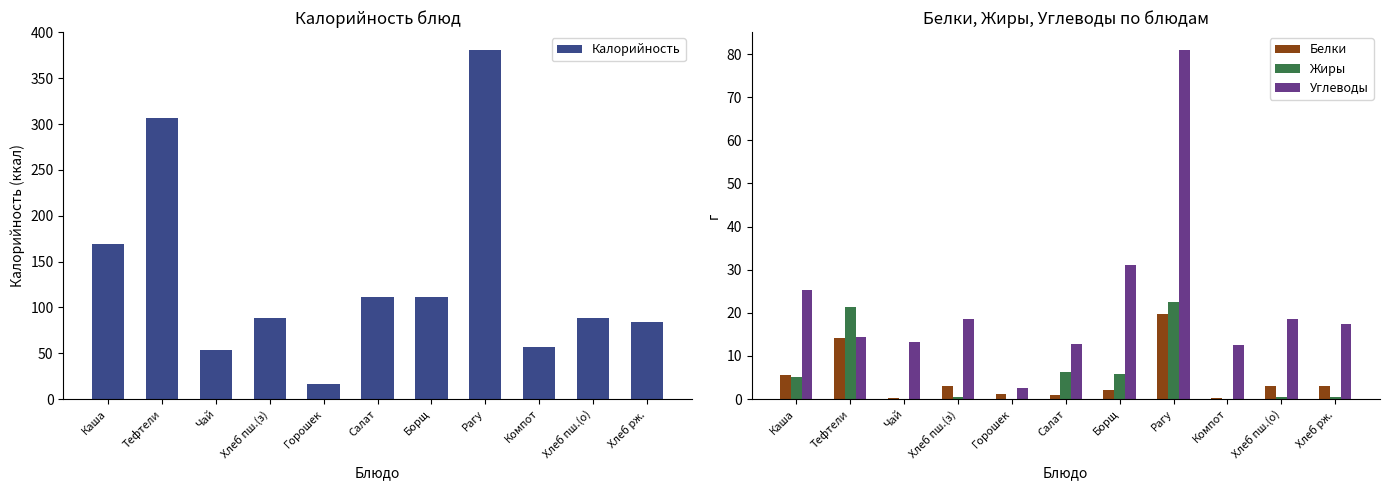

What is the difference between the Жиры values at Чай and Хлеб рж.?

0.5